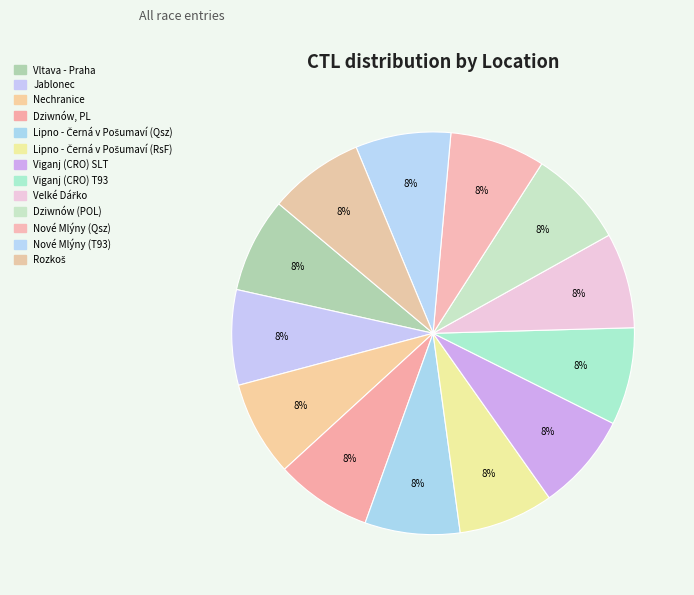

To the nearest percent, what is the average slice percentage?

8%